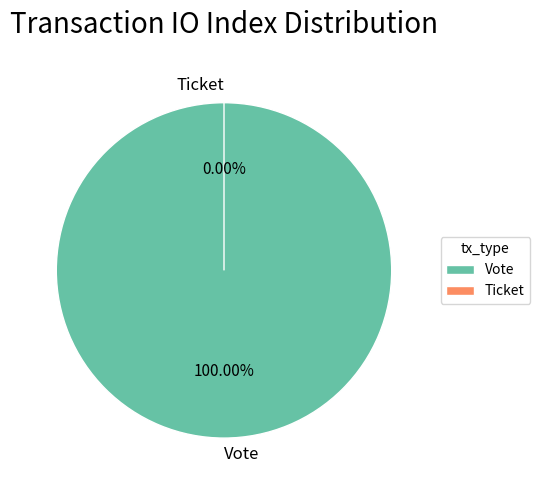

To the nearest percent, what portion does Vote represent?

100%